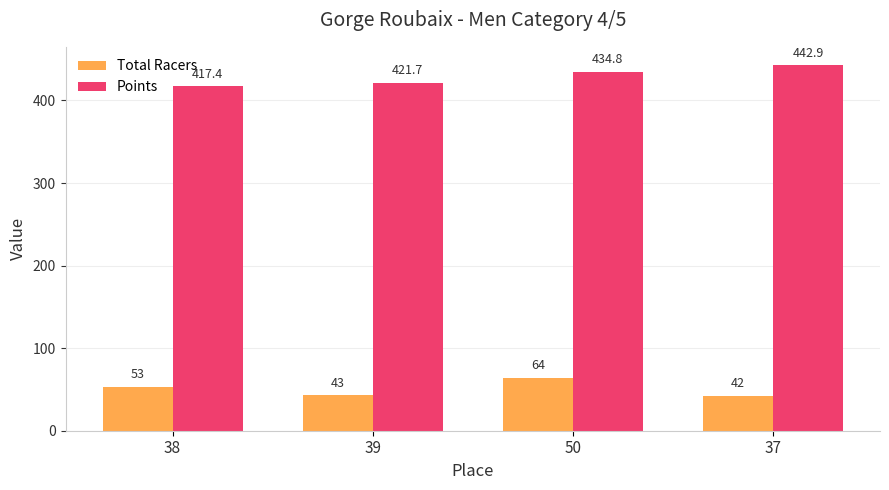

Rank the series by their maximum value, from highest to lowest.

Points, Total Racers